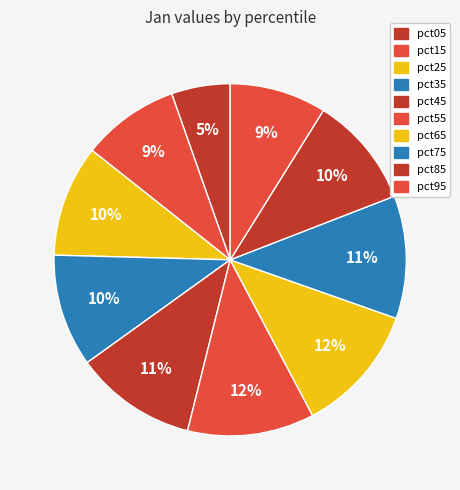

Count the number of slices in the pie.

10